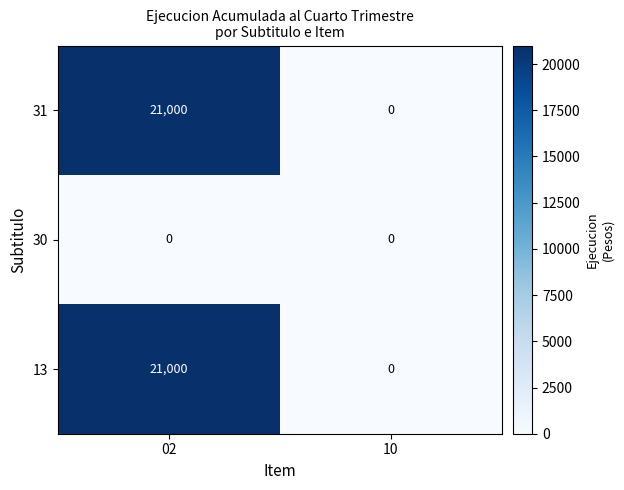

Count the number of data series in this chart.

3